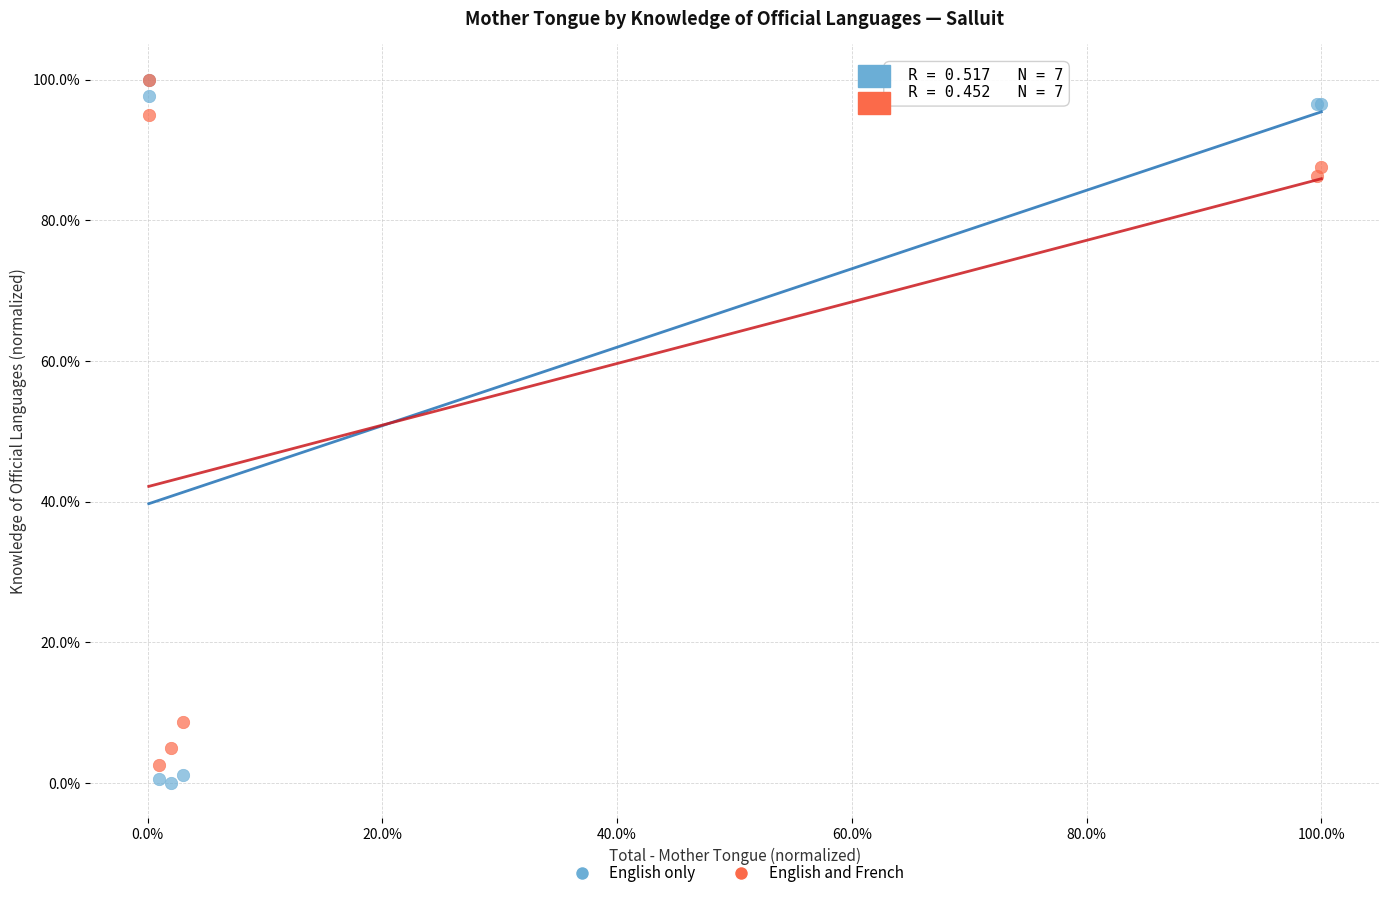

Which series reaches the minimum Y coordinate?

English only